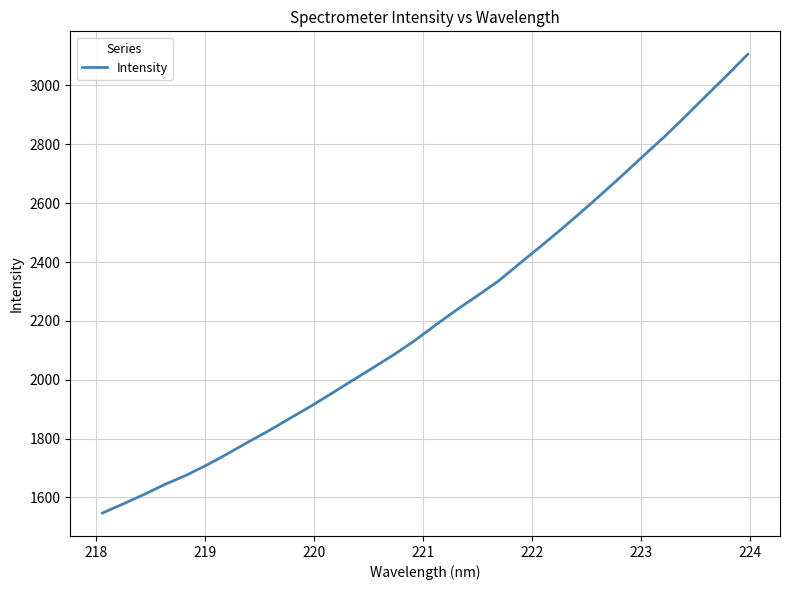

What is the smallest value displayed?

1547.0